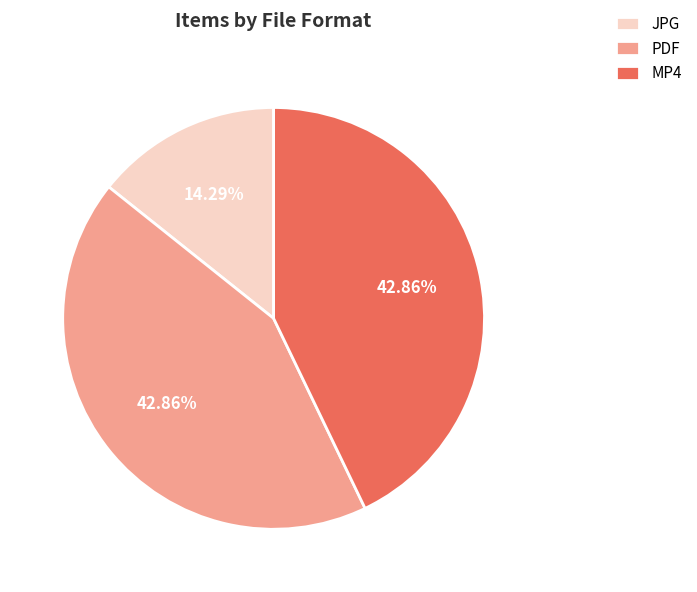

What is the smallest slice in the pie chart?

JPG